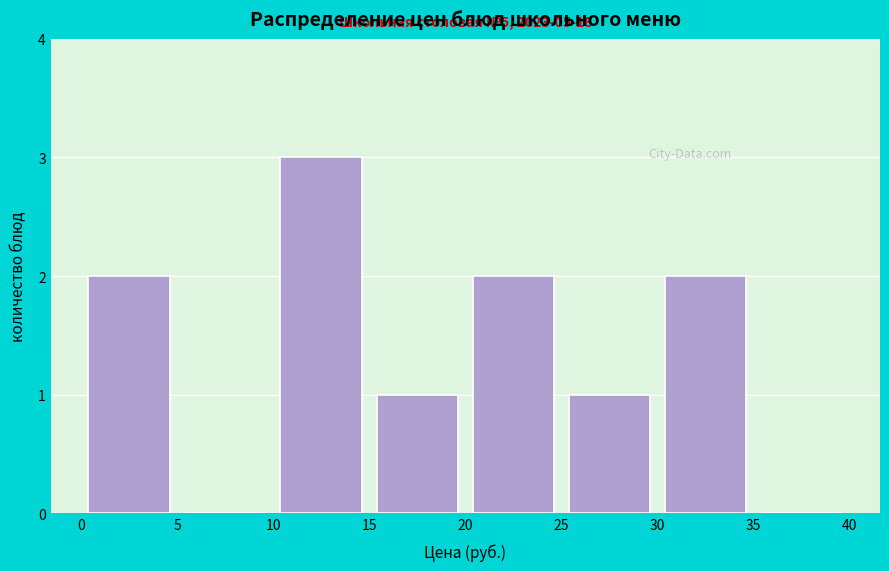

Which range on the x-axis has the tallest bar?

10 to 15